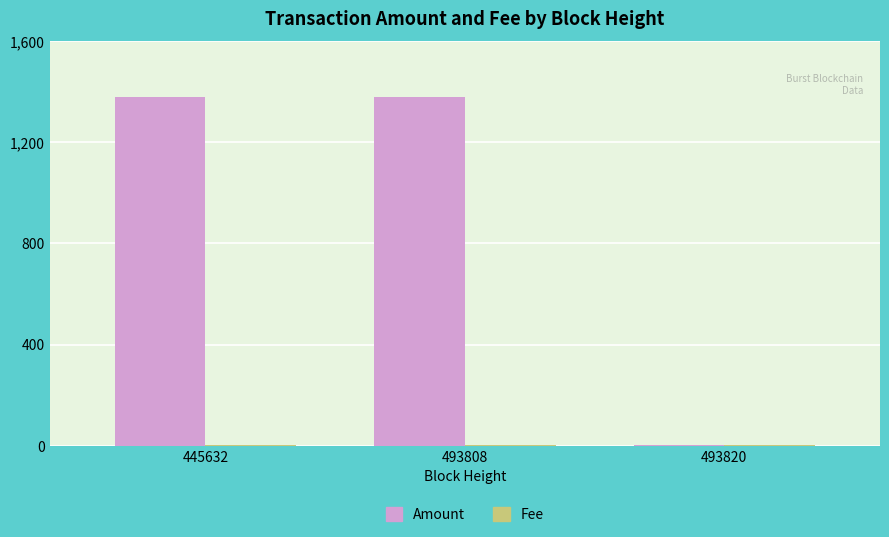

The value of Amount at 493808 is 1971. True or false?

False